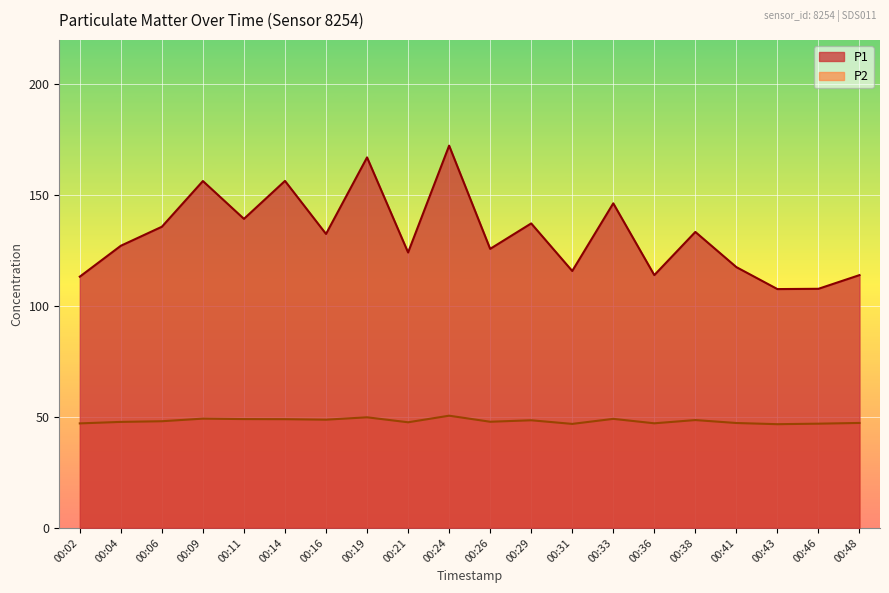

True or false: P1 has a value of 29.5 at 00:11.

False